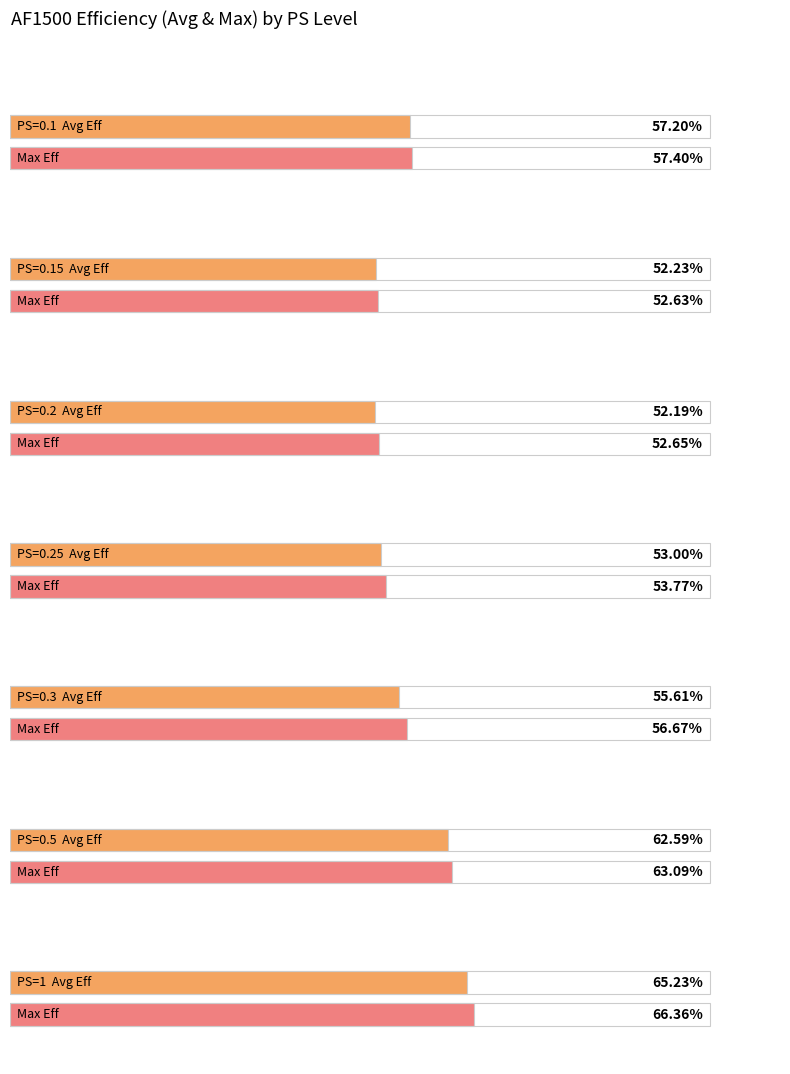

Between 0.15 and 0.2, which is larger?

0.15